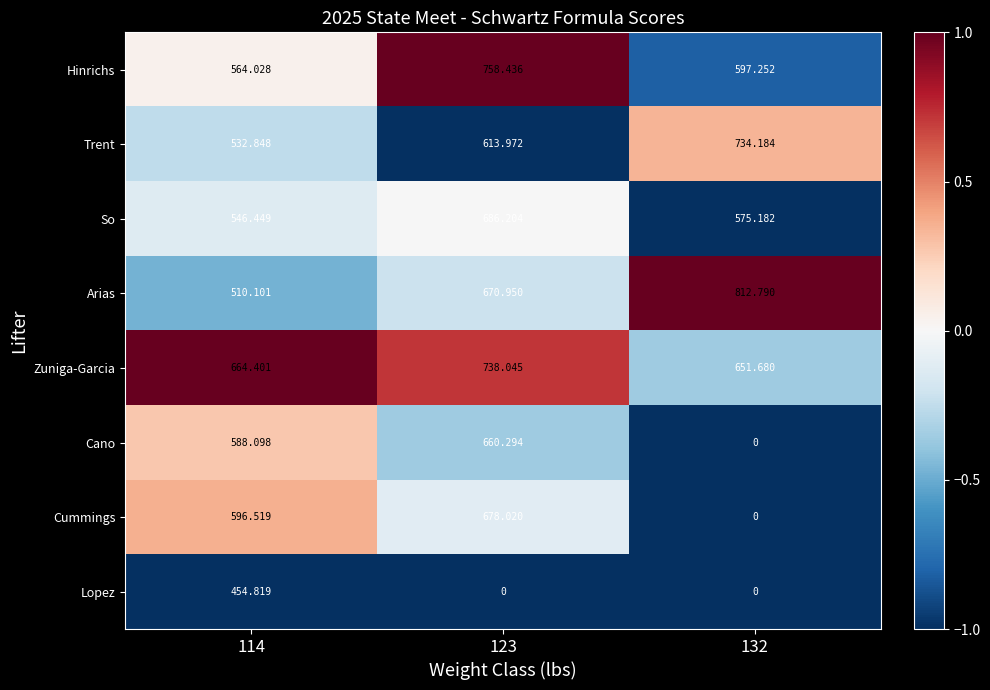

List the series in order of their peak value, highest first.

Arias, Hinrichs, Zuniga-Garcia, Trent, So, Cummings, Cano, Lopez